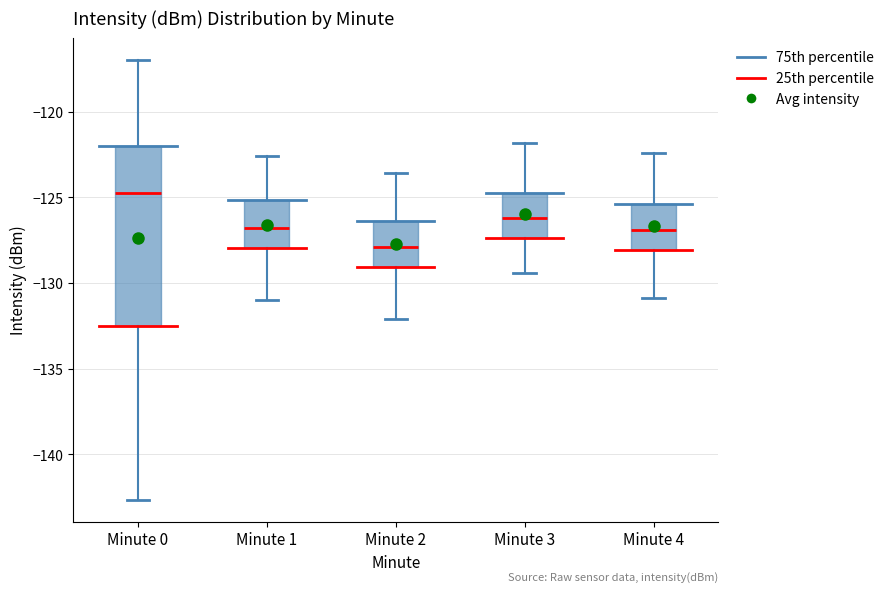

Which box is the tallest, from its lower edge to its upper edge?

Minute 0